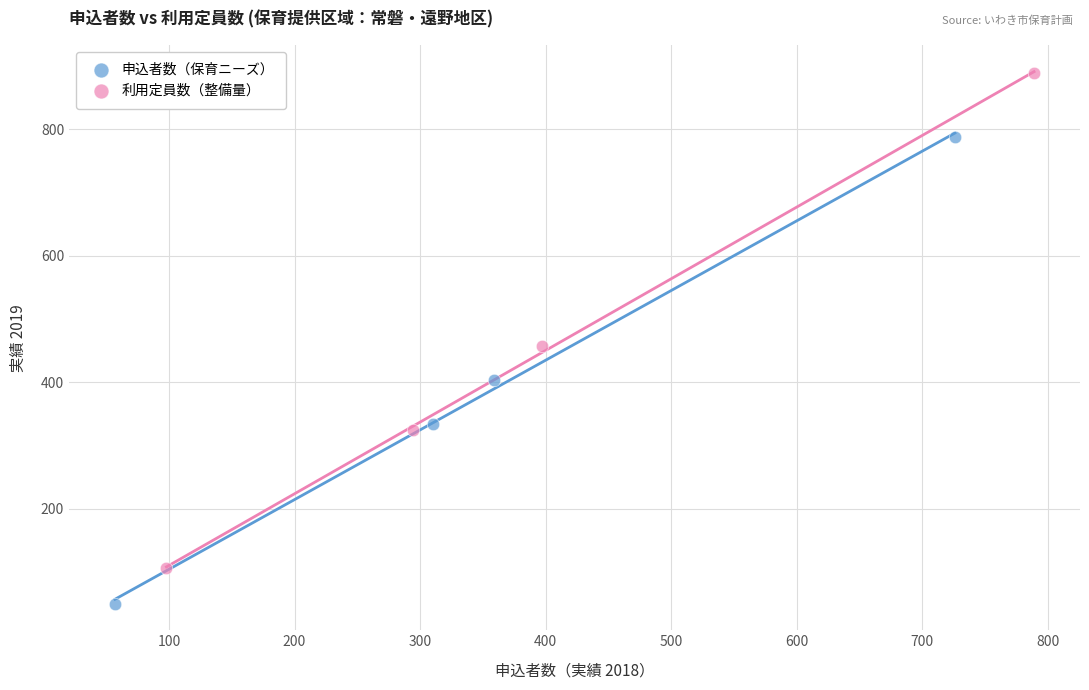

Which series reaches the maximum Y coordinate?

利用定員数（整備量）